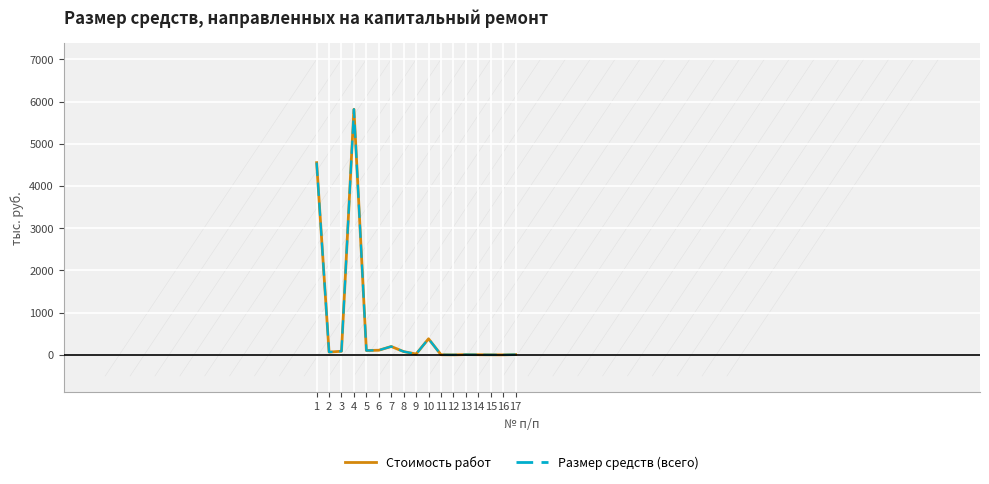

Does the chart display data point markers on the line(s)?

No